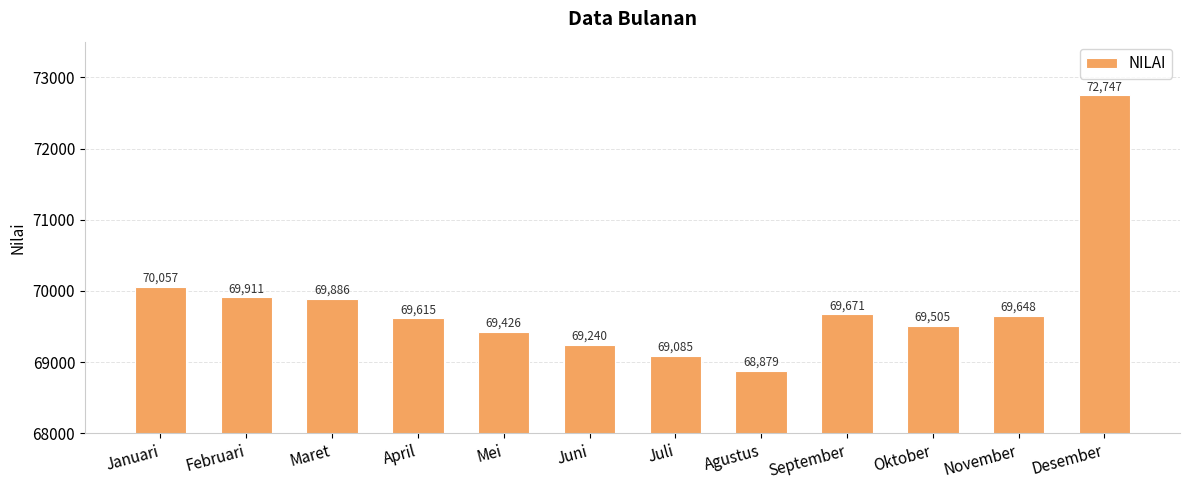

How many bars are there in total?

12